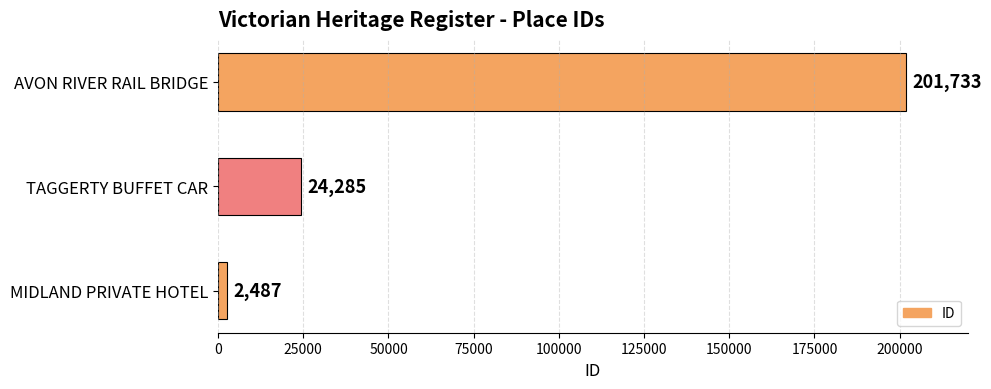

What is the difference between the maximum and minimum values?

199246